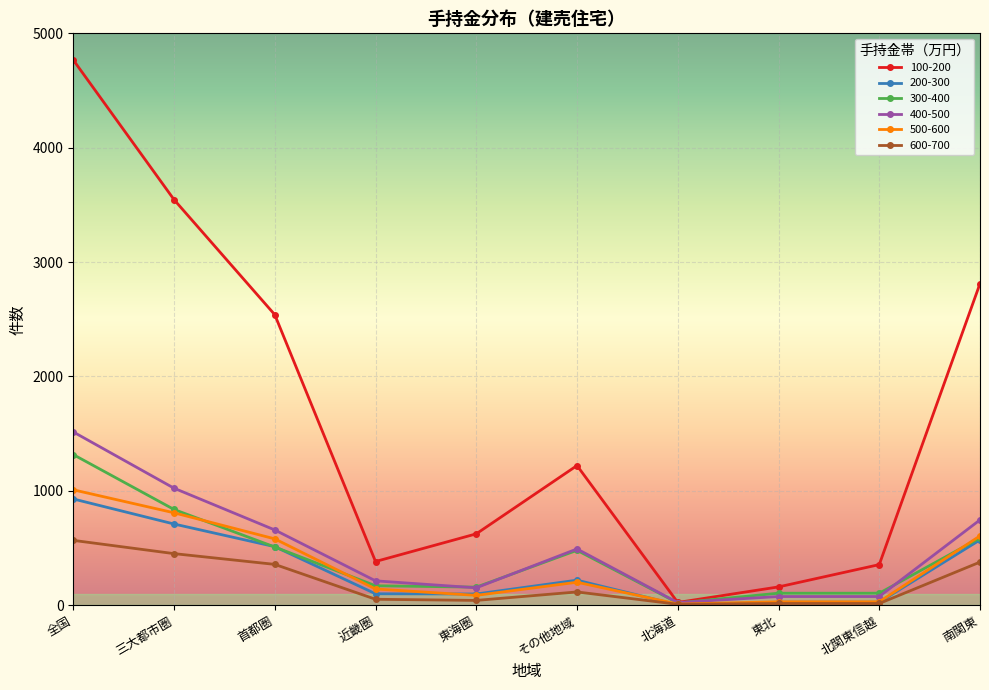

What is the greatest value displayed?

4767